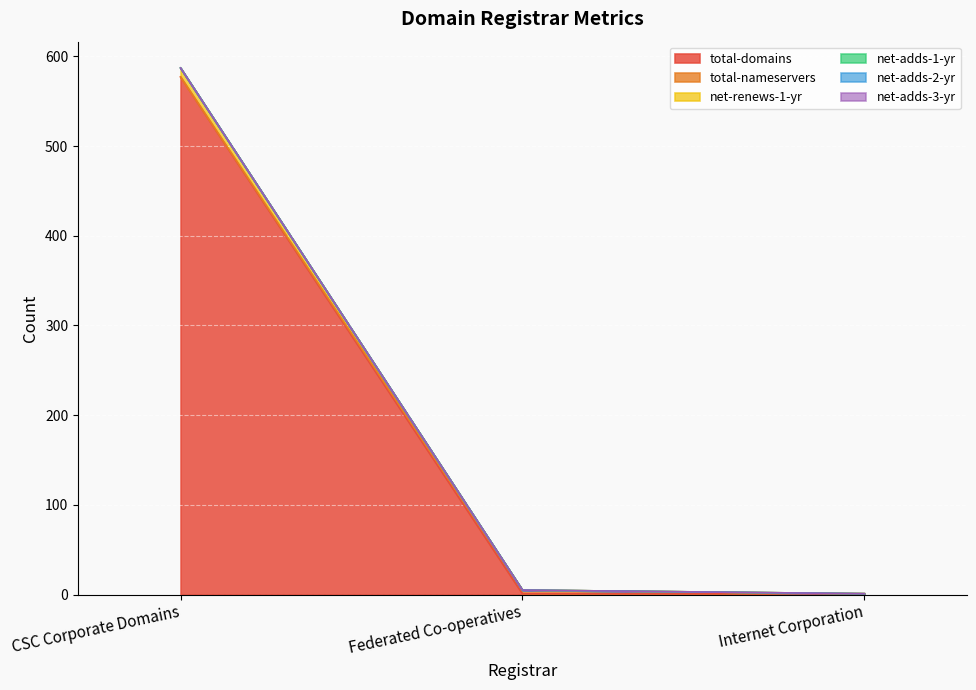

Between CSC Corporate Domains and Federated Co-operatives, which is larger?

CSC Corporate Domains